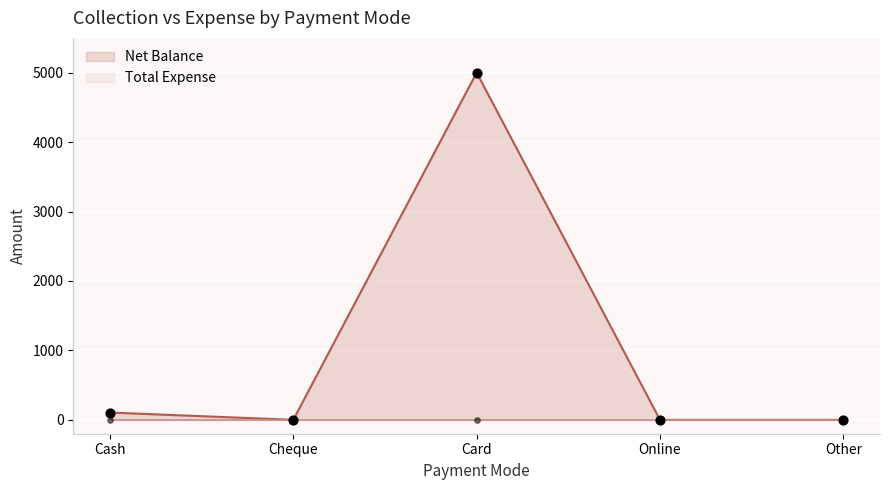

What is the change in value from Cash to Other?

-105